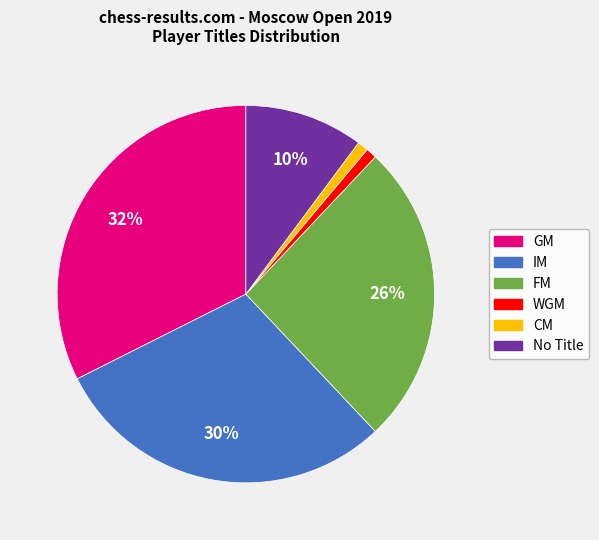

Is there any slice that represents more than half of the pie?

No